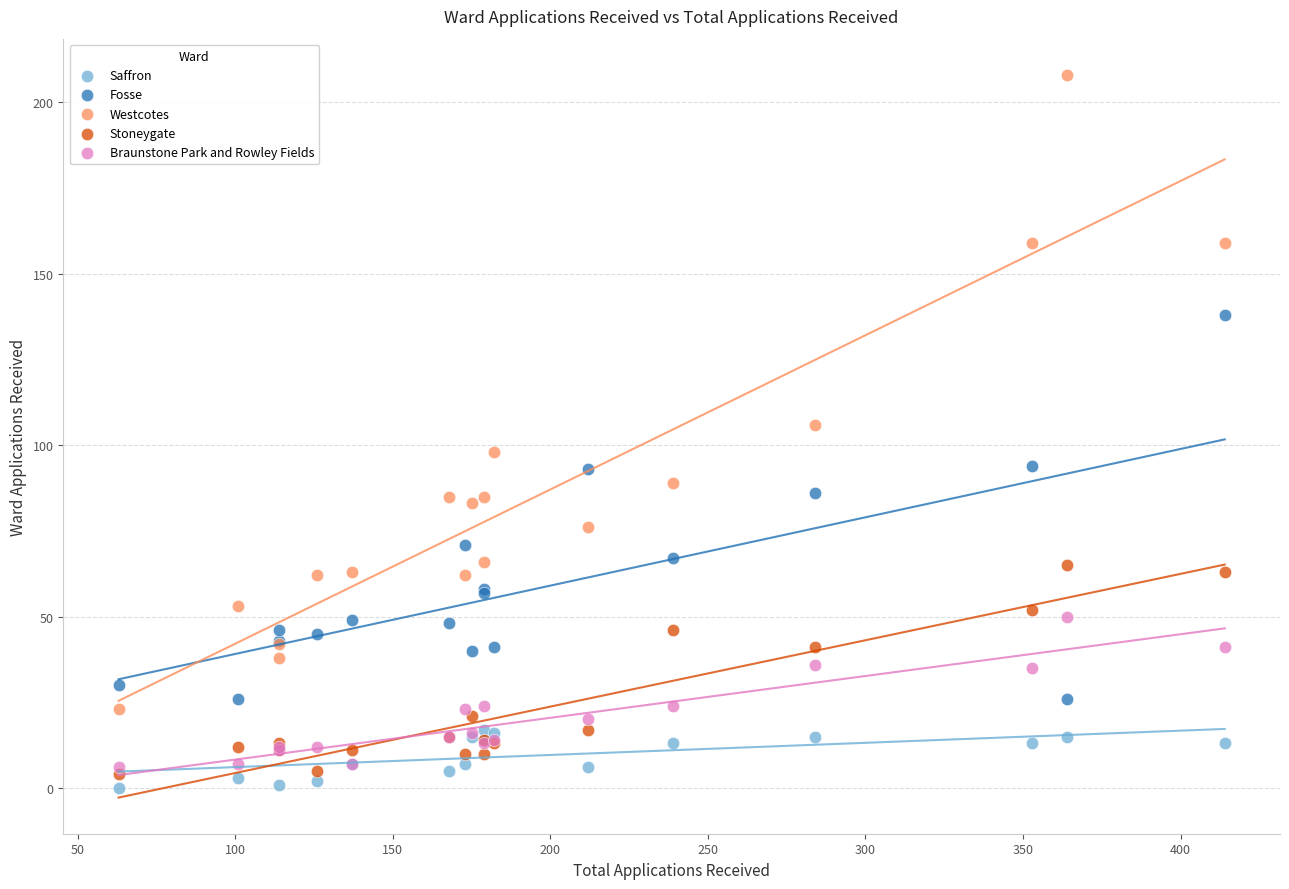

What are all the series names shown in the legend?

Saffron, Fosse, Westcotes, Stoneygate, Braunstone Park and Rowley Fields